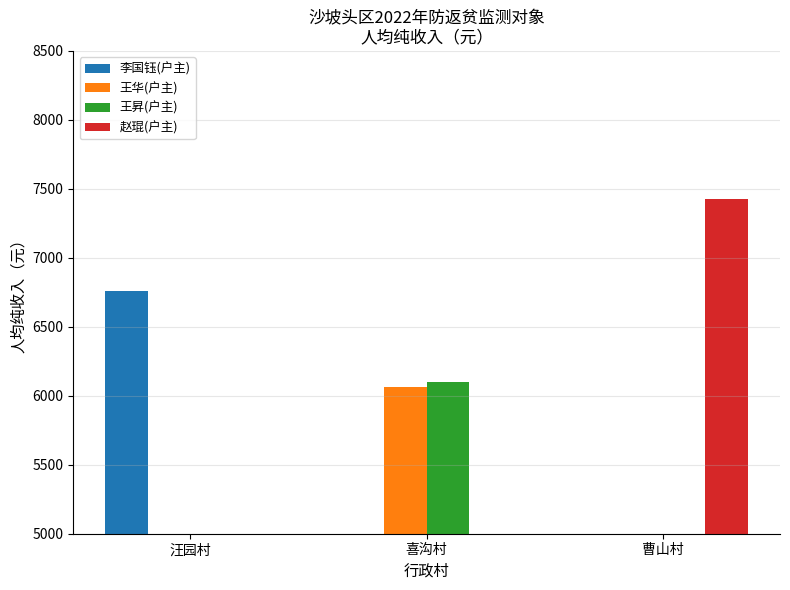

What are all the series names shown in the legend?

李国钰(户主), 王华(户主), 王昇(户主), 赵琨(户主)